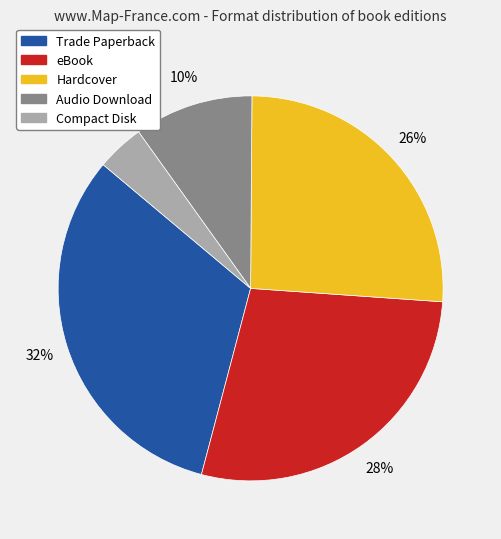

Is there a majority slice in this chart?

No